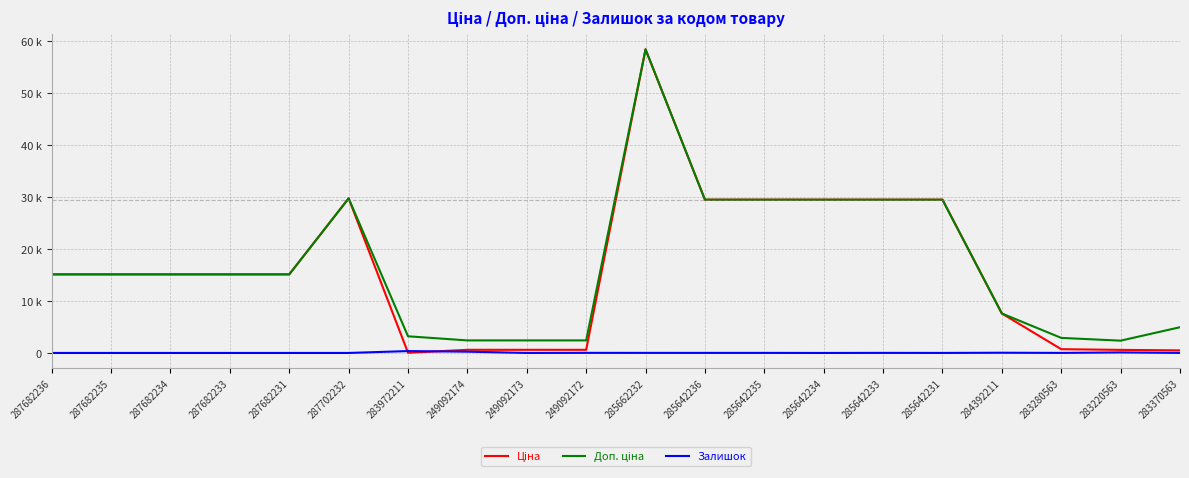

True or false: Доп. ціна has a value of 29491.5 at 285642231.

True